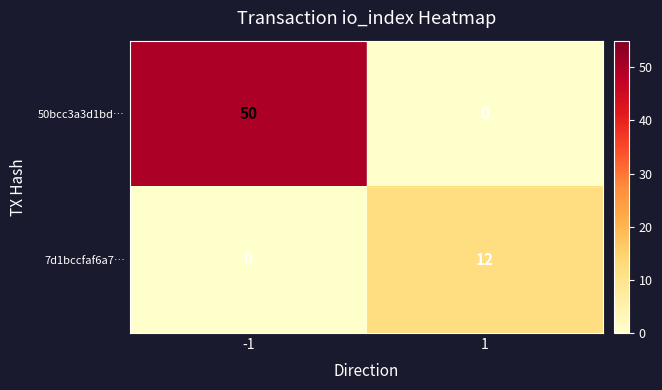

Reading right to left, list all the values displayed in this chart.

50bcc3a3d1bd…: 1=0	-1=50
7d1bccfaf6a7…: 1=12	-1=0